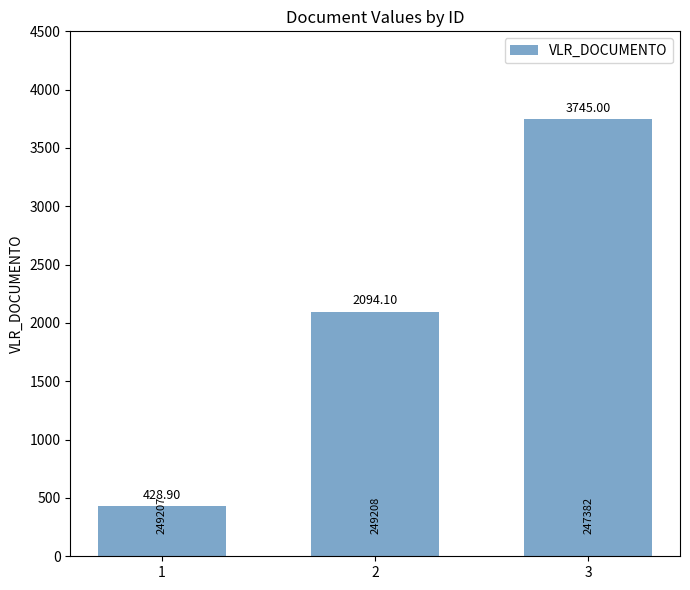

Rank the categories by value from lowest to highest.

1, 2, 3